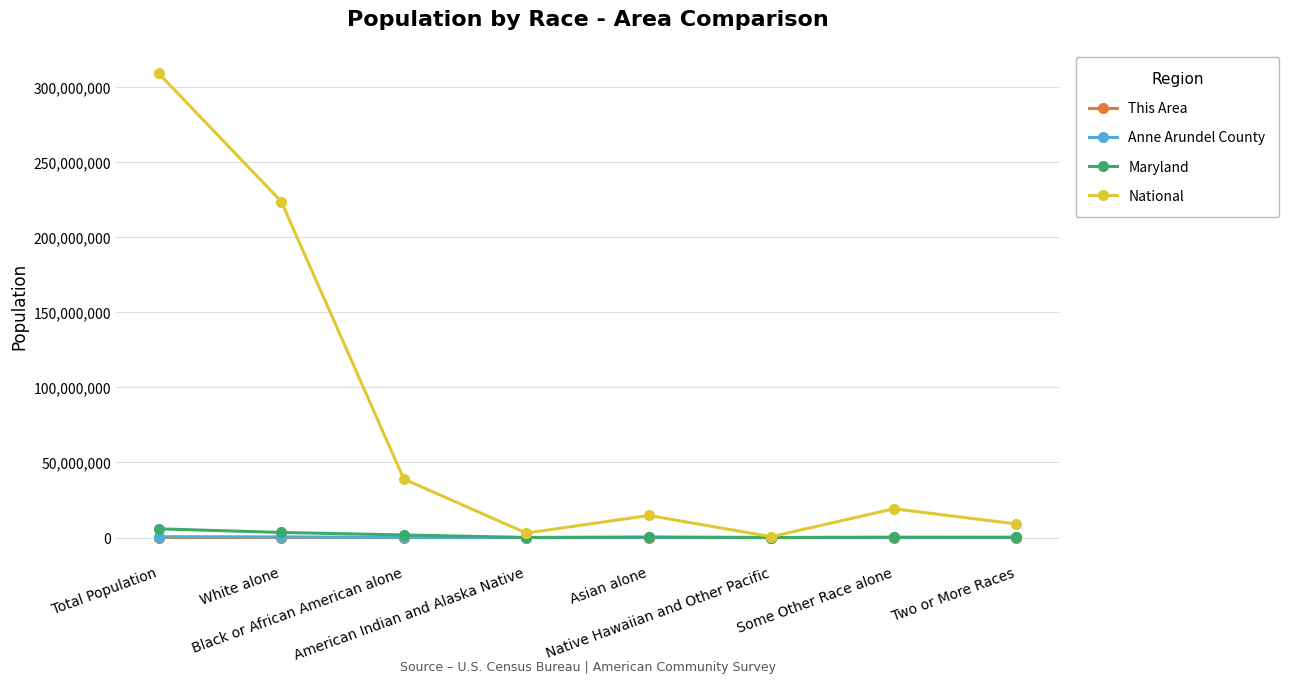

What is the total value across all series at Native Hawaiian and Other Pacific?

543660